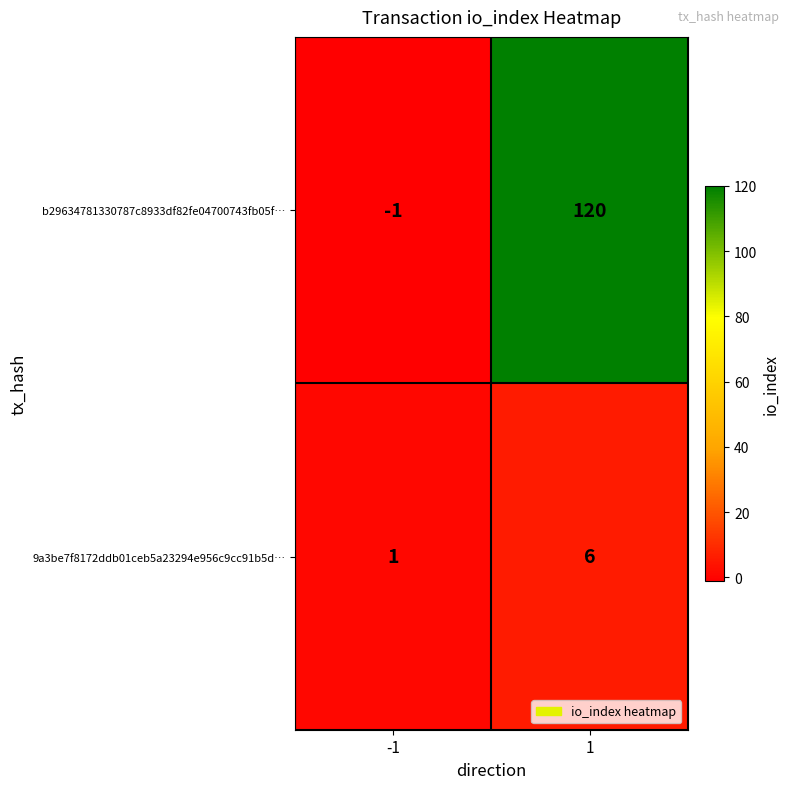

Reading right to left, what are all the values shown in this chart?

b29634781330787c8933df82fe04700743fb05f…: 1=120	-1=-1
9a3be7f8172ddb01ceb5a23294e956c9cc91b5d…: 1=6	-1=1